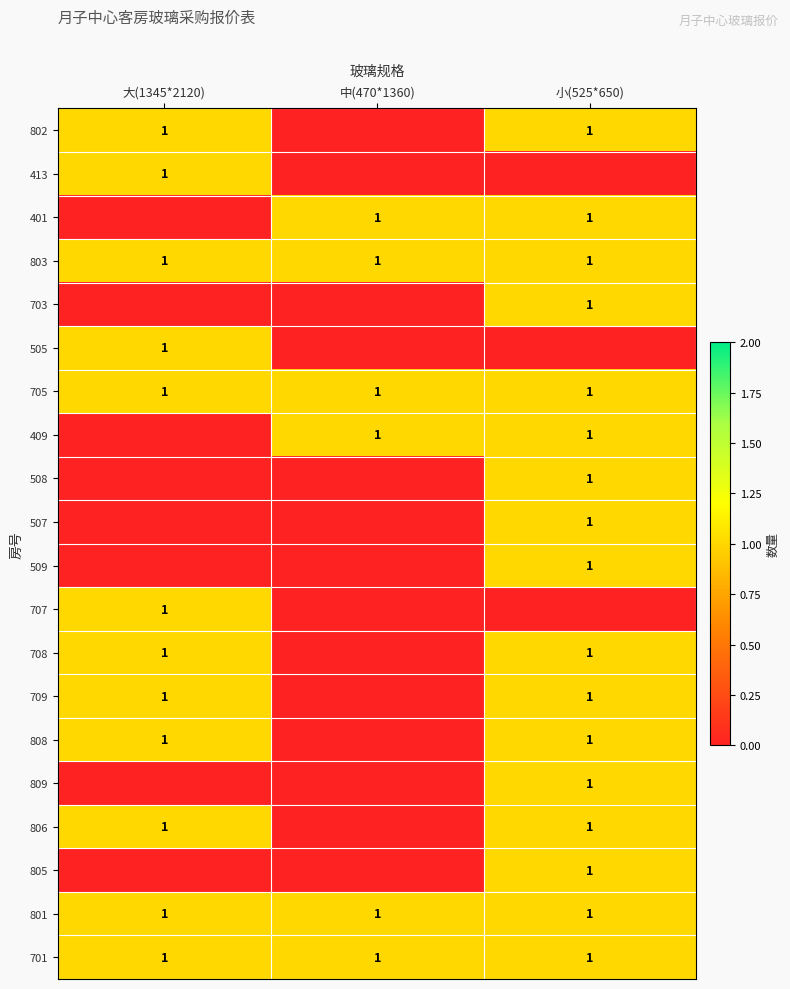

What is the sum of all 705 values?

3